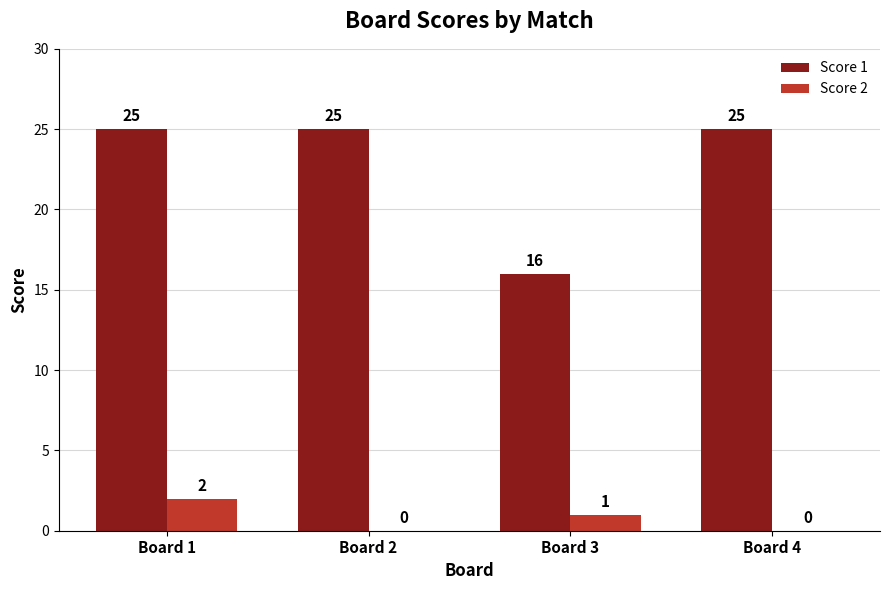

Reading left to right, what are all the values shown in this chart?

Score 1: 25	25	16	25
Score 2: 2	0	1	0